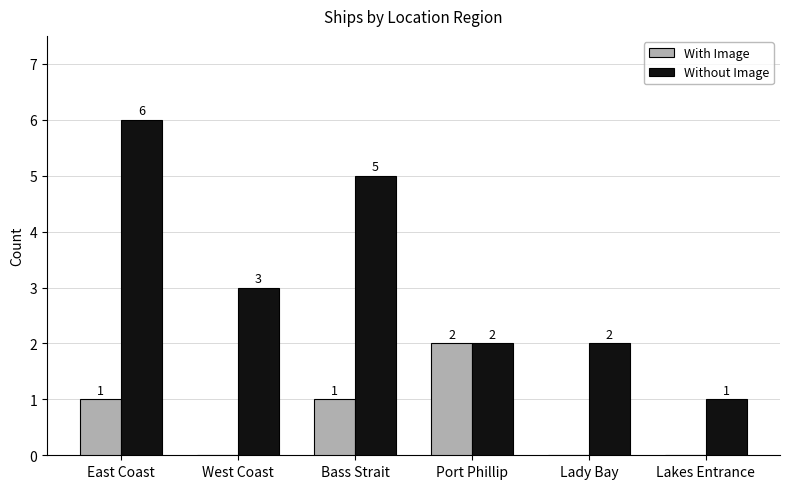

Are the bars grouped side by side (vs. stacked)?

Yes